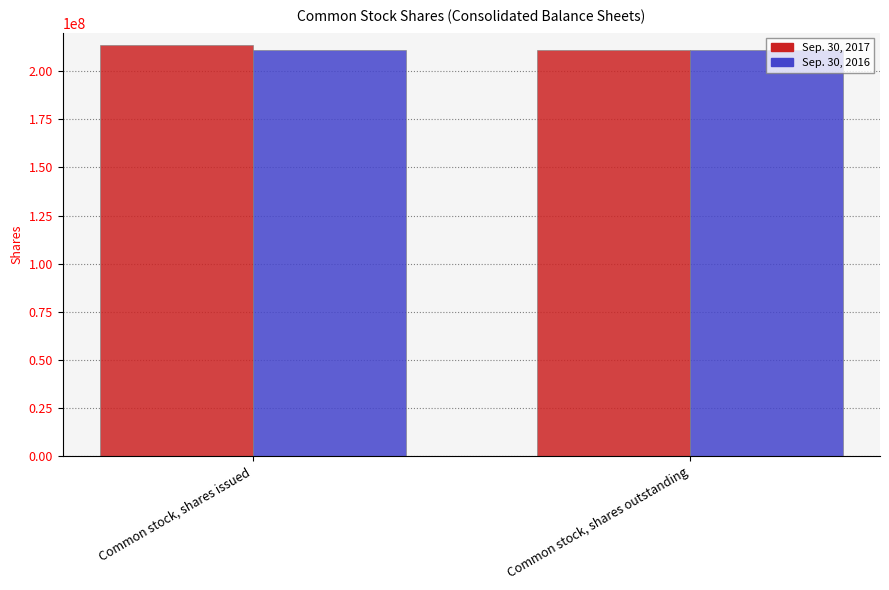

What is the value of the Sep. 30, 2017 bar at the 2nd from the left?

210821647